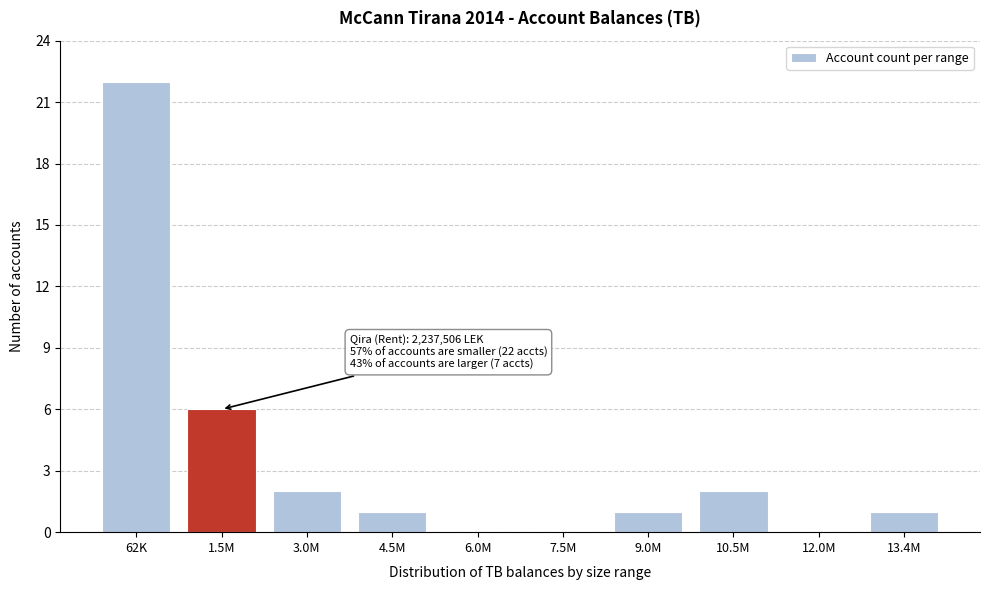

Reading left to right, what are all the values shown in this chart?

62K=22	1.5M=6	3.0M=2	4.5M=1	6.0M=0	7.5M=0	9.0M=1	10.5M=2	12.0M=0	13.4M=1